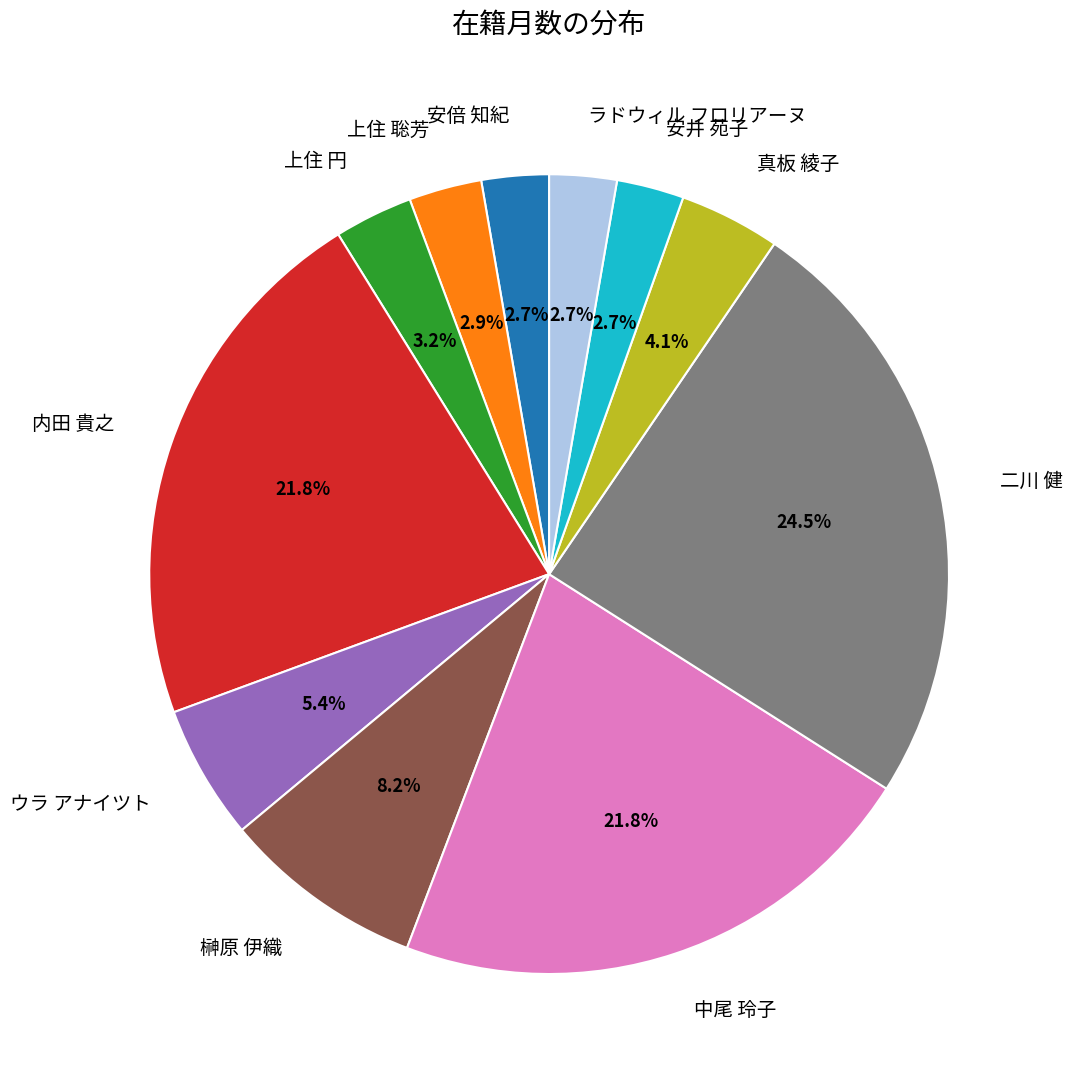

Combined, do 内田 貴之 and 安井 苑子 account for over 50%?

No